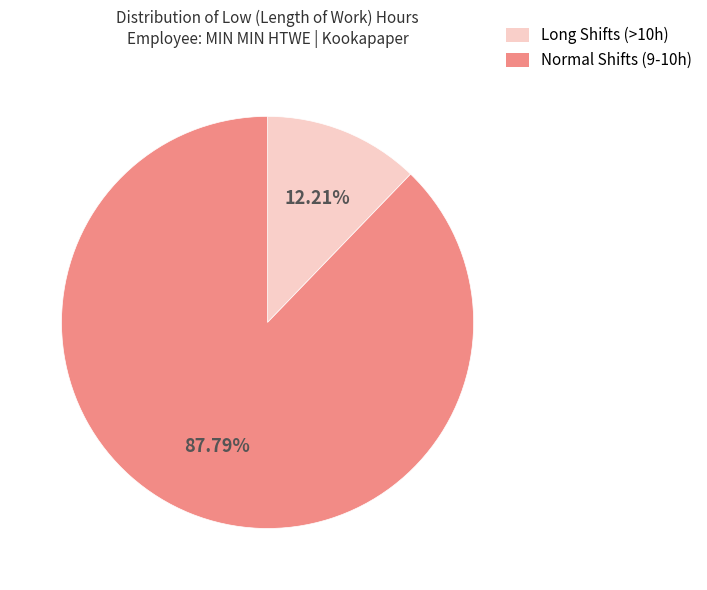

Is there a majority slice in this chart?

Yes